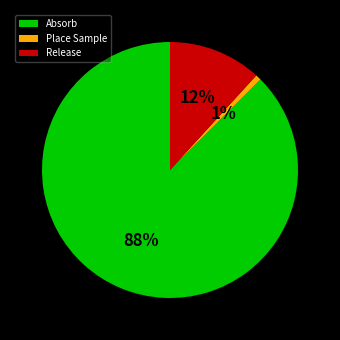

Combined, do Absorb and Release account for over 50%?

Yes